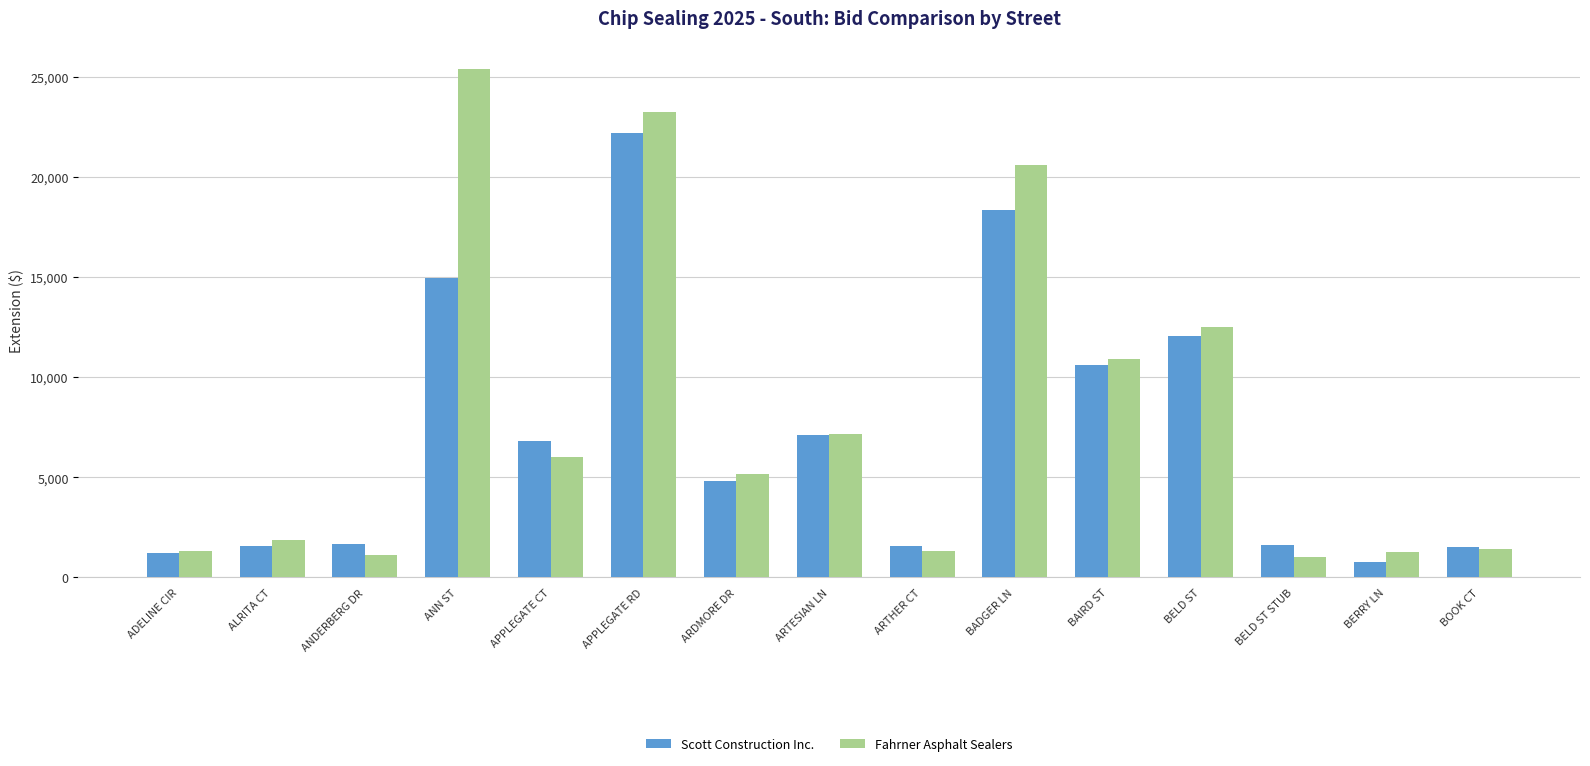

Which category has the highest value in the Fahrner Asphalt Sealers series?

ANN ST